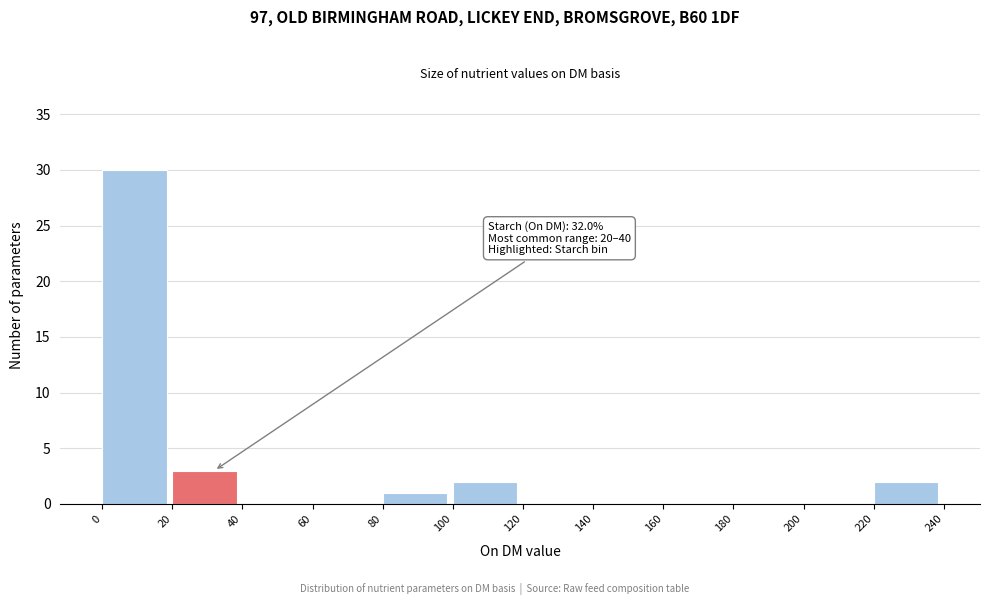

Which range on the x-axis has the tallest bar?

0 to 20